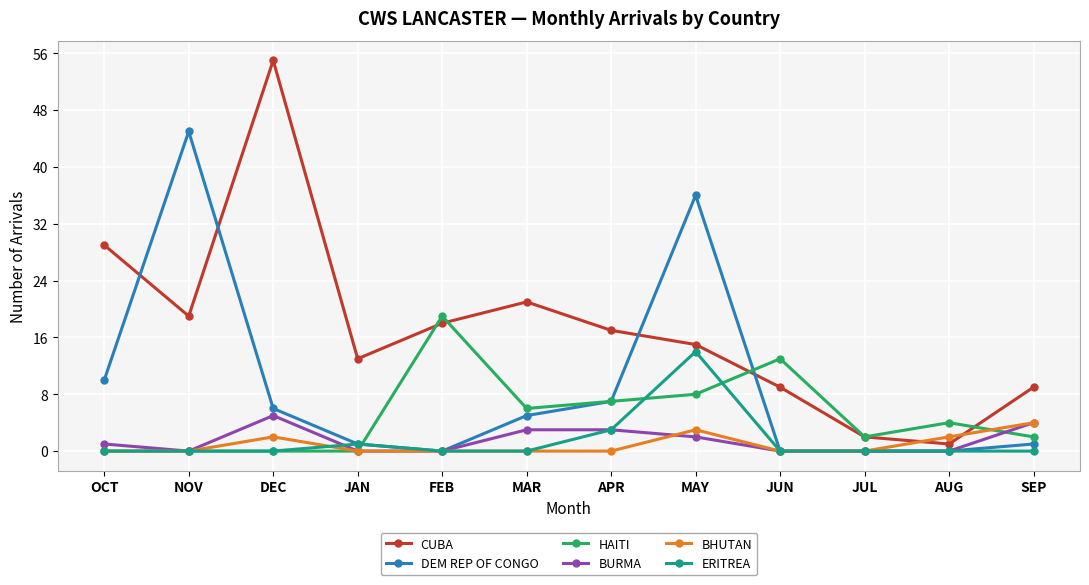

Which series ends up on top after the final intersection of CUBA and DEM REP OF CONGO?

CUBA